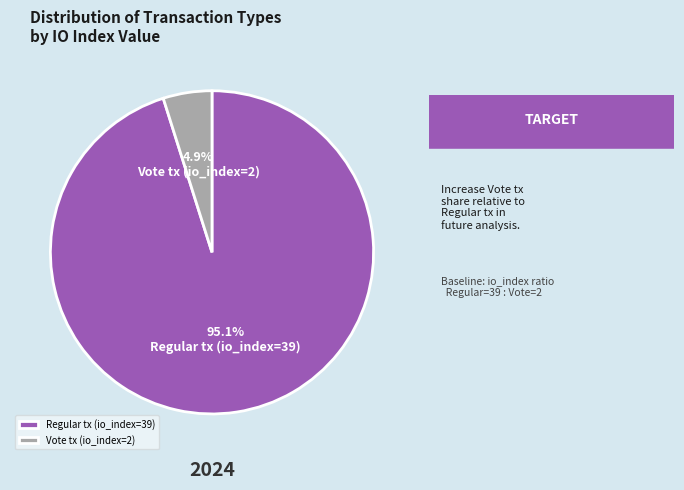

To the nearest percent, what is the difference between the Regular tx (io_index=39) and Vote tx (io_index=2) slice percentages?

90%